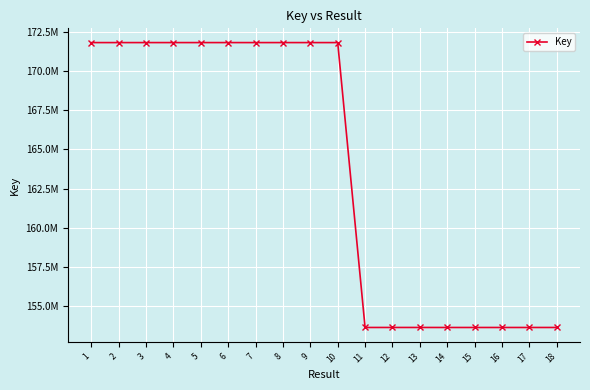

Which category has the highest value across all series?

8